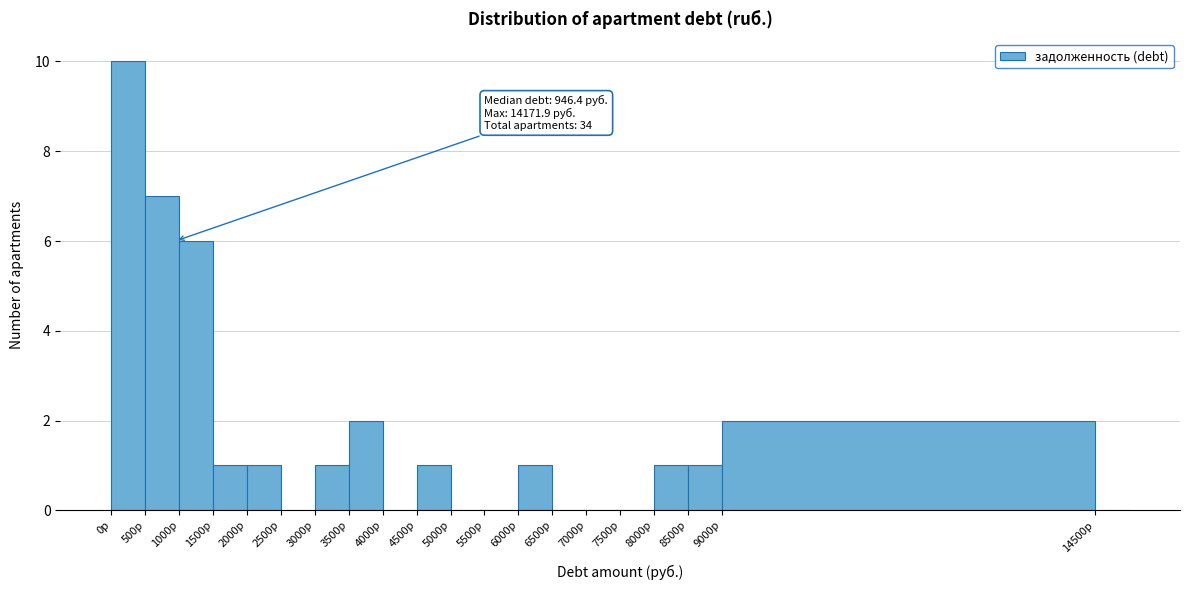

Over which range of the x-axis is the bar tallest?

0 to 500